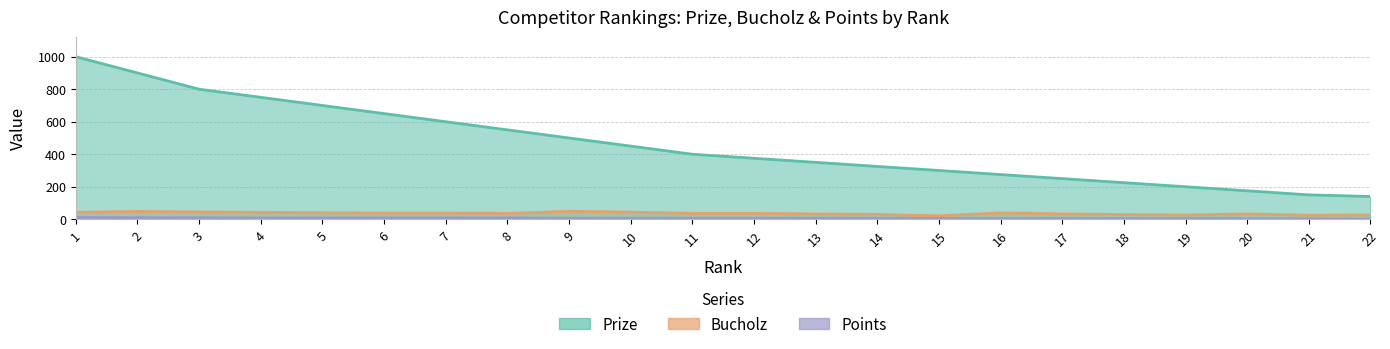

What is the value of the Points point at the 17th from the left?

4